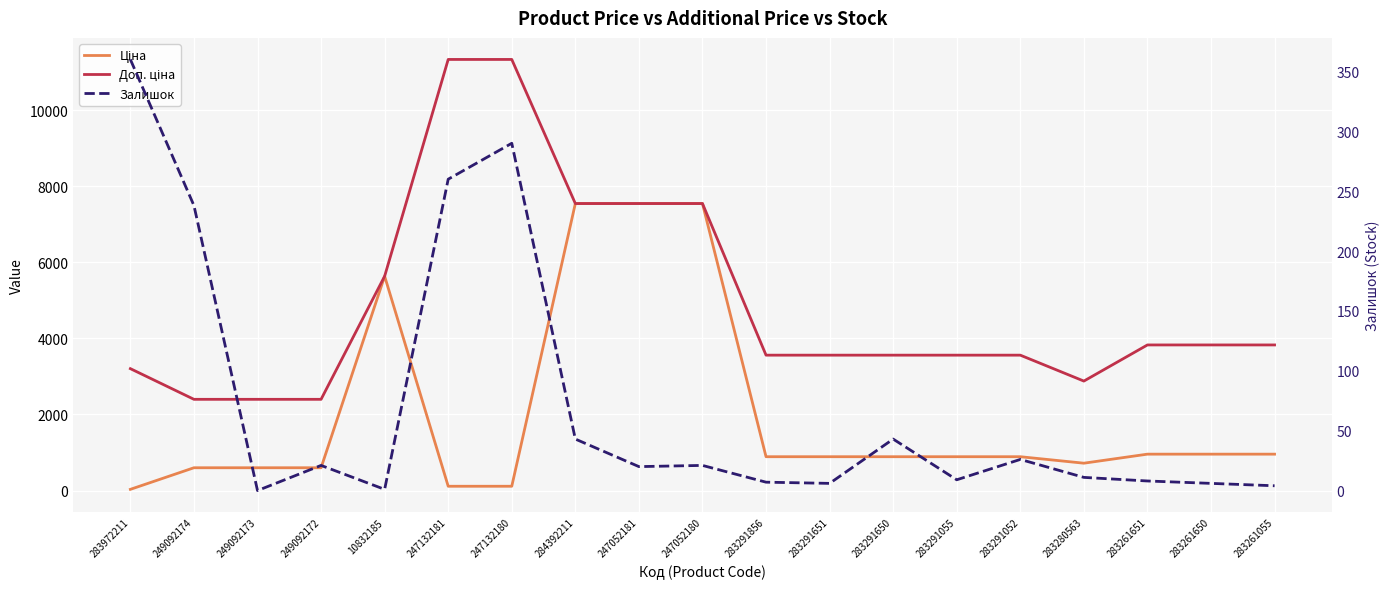

Rank the series by their average value, from highest to lowest.

Доп. ціна, Ціна, Залишок